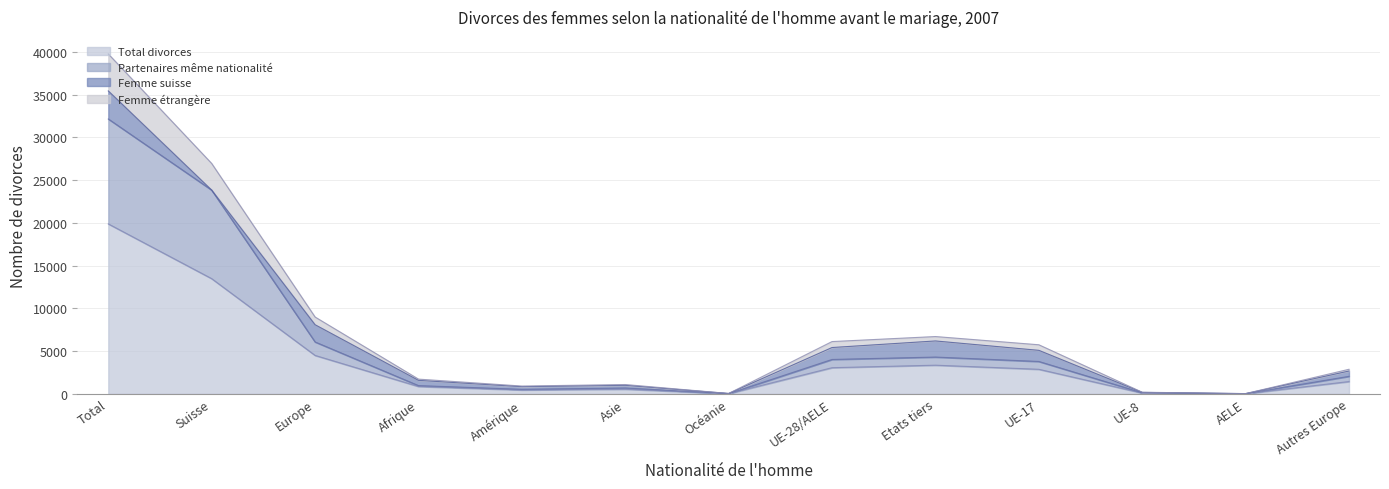

True or false: Partenaires même nationalité has a value of 23834 at Suisse.

True